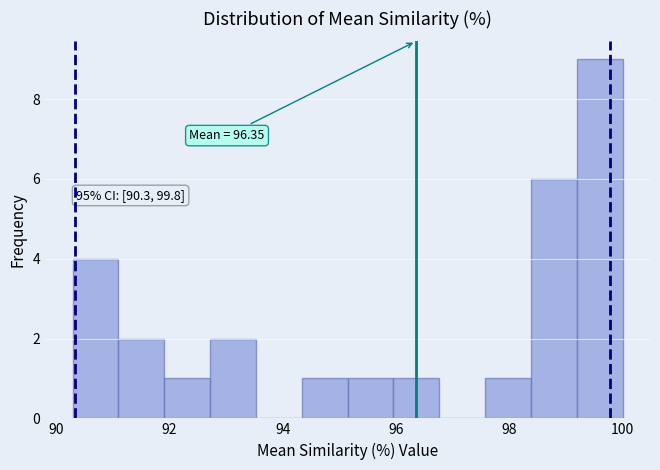

Which range on the x-axis has the tallest bar?

99.2 to 100.0